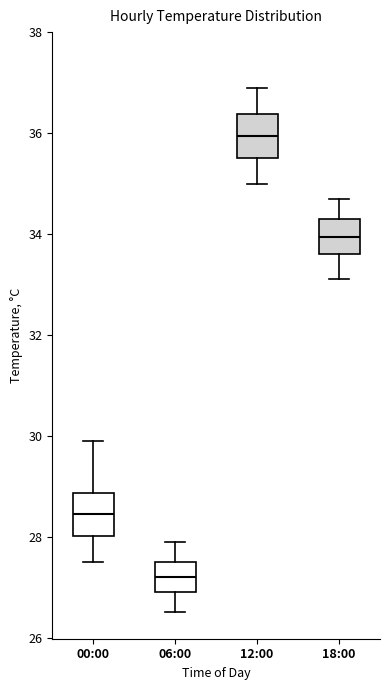

Which box has the lowest median line?

06:00